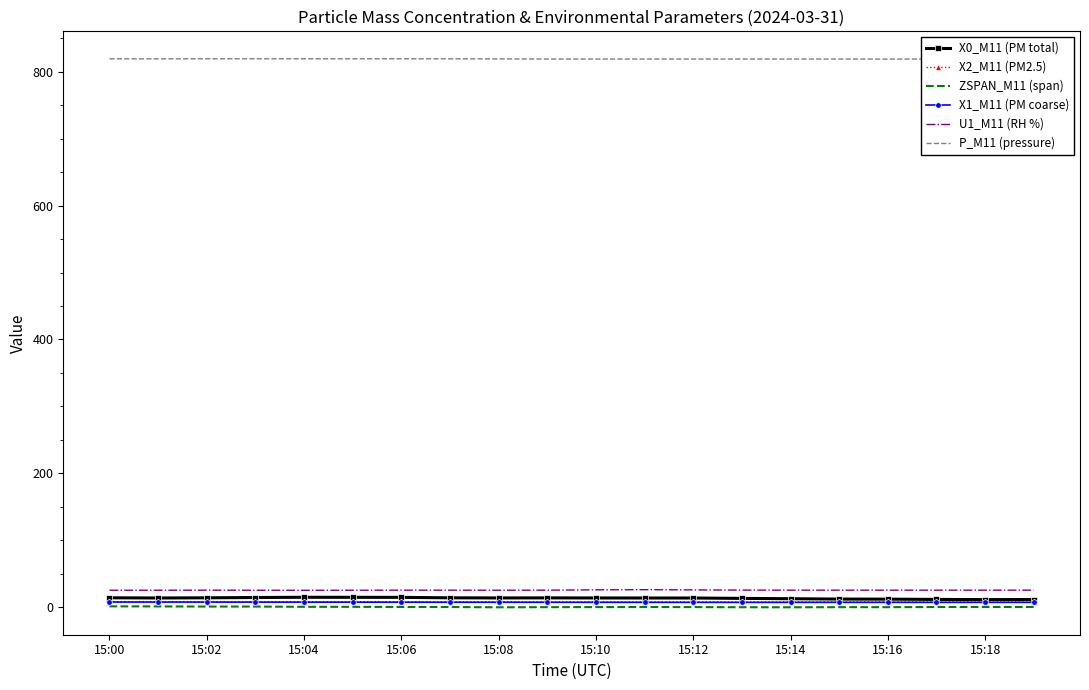

True or false: P_M11 (pressure) and X1_M11 (PM coarse) cross at least once.

False